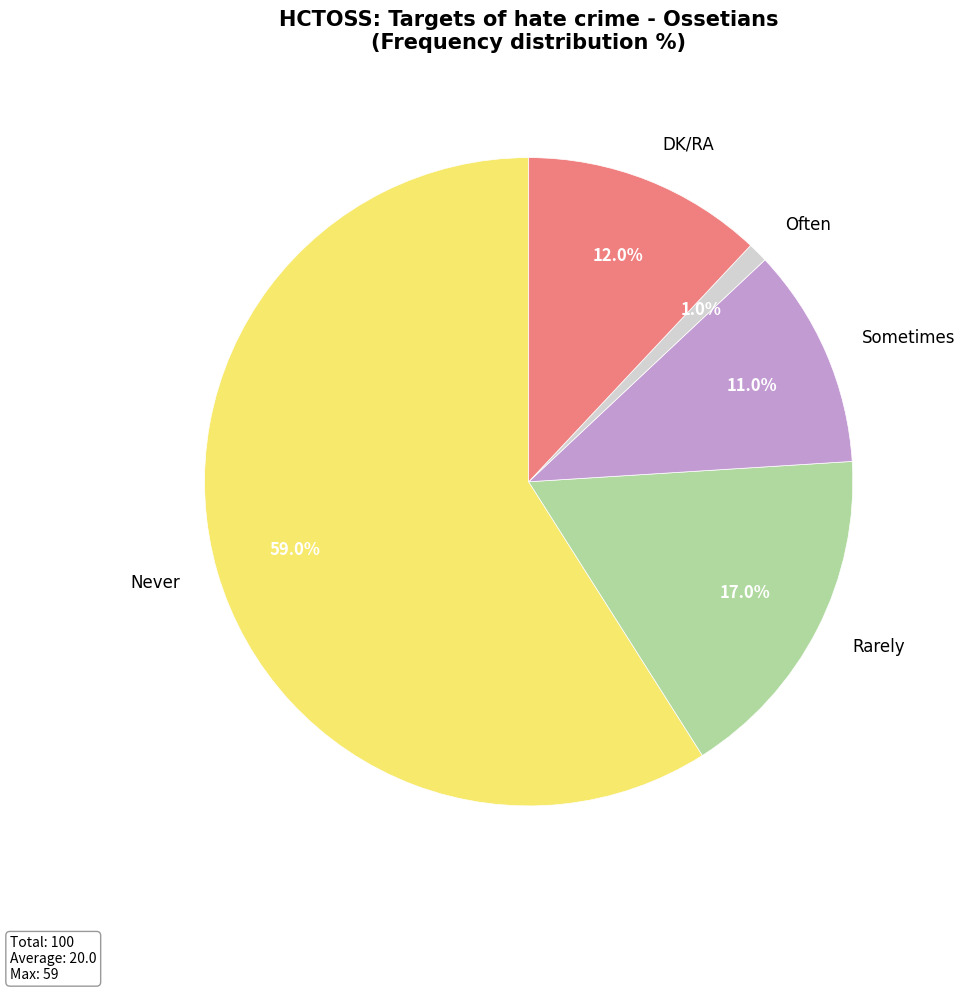

Which has a higher value, Rarely or DK/RA?

Rarely